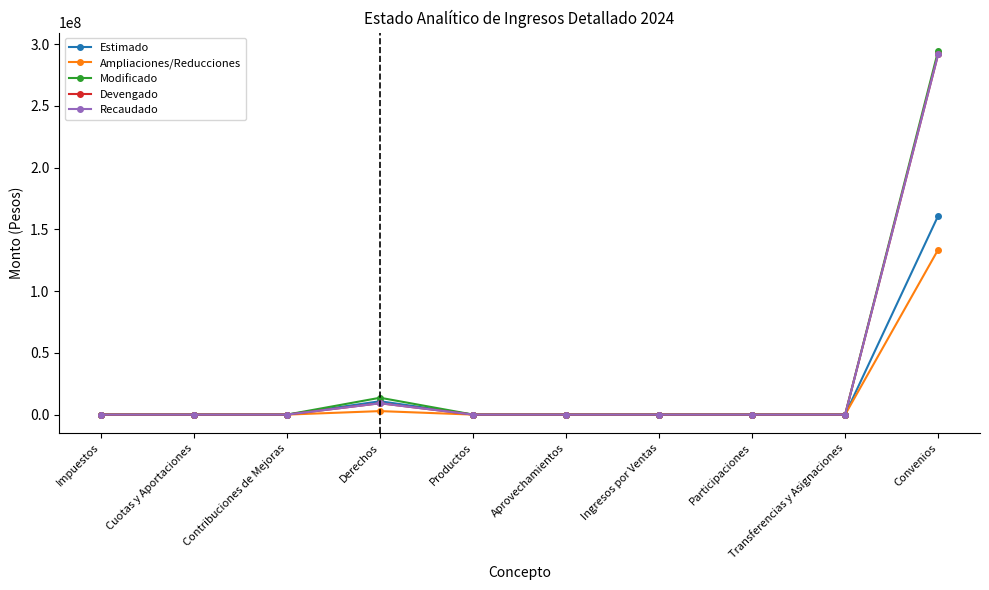

Is this an area chart (filled region under the line)?

No